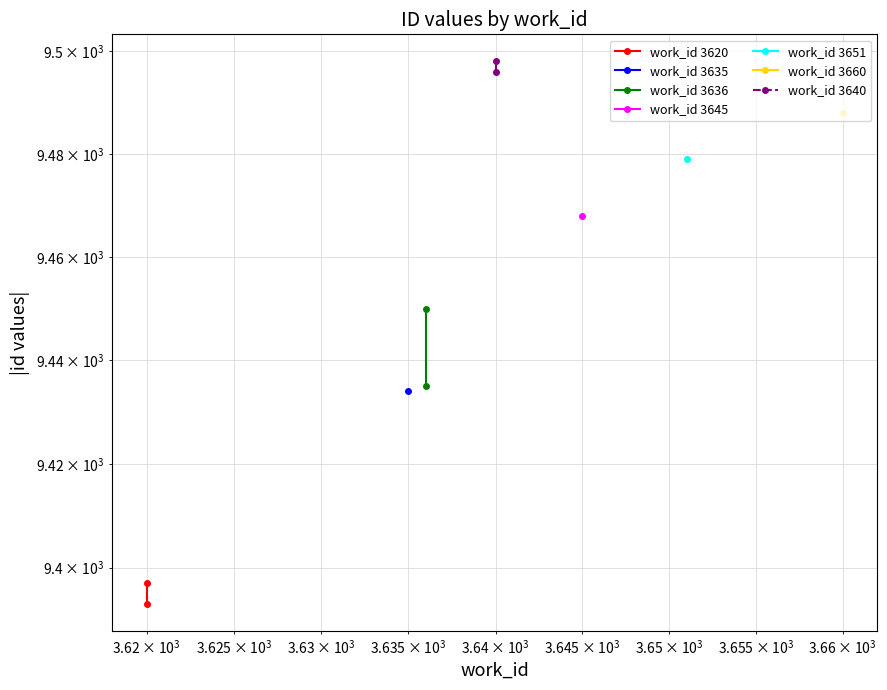

What is the sum of all work_id 3640 values?

18994